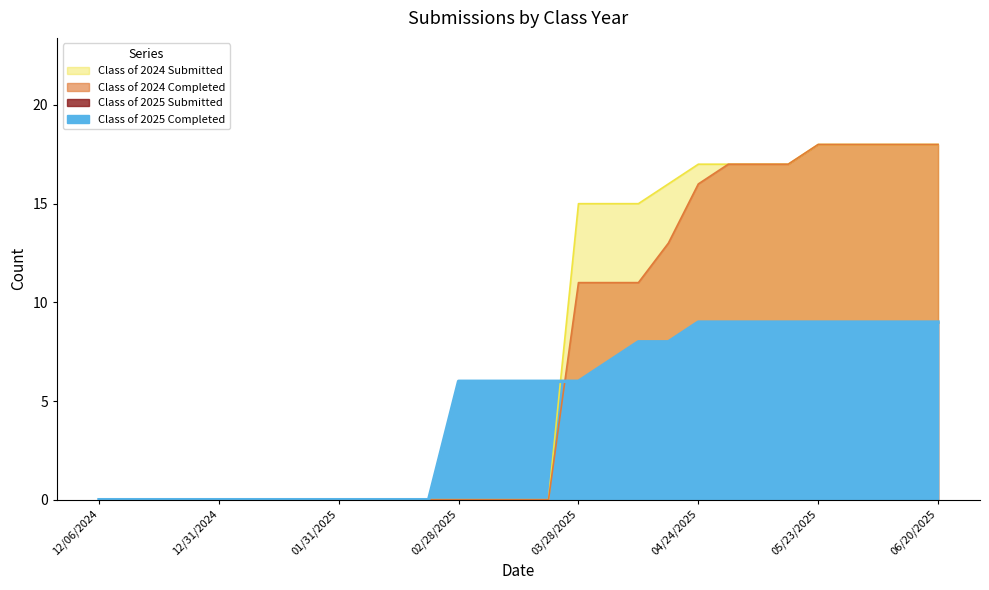

Rank the categories by Class of 2024 Submitted value from lowest to highest.

12/06/2024, 12/13/2024, 12/20/2024, 12/27/2024, 12/31/2024, 01/10/2025, 01/17/2025, 01/24/2025, 01/31/2025, 02/07/2025, 02/14/2025, 02/21/2025, 02/28/2025, 03/07/2025, 03/14/2025, 03/21/2025, 03/28/2025, 04/04/2025, 04/11/2025, 04/18/2025, 04/24/2025, 05/02/2025, 05/09/2025, 05/16/2025, 05/23/2025, 05/30/2025, 06/06/2025, 06/13/2025, 06/20/2025